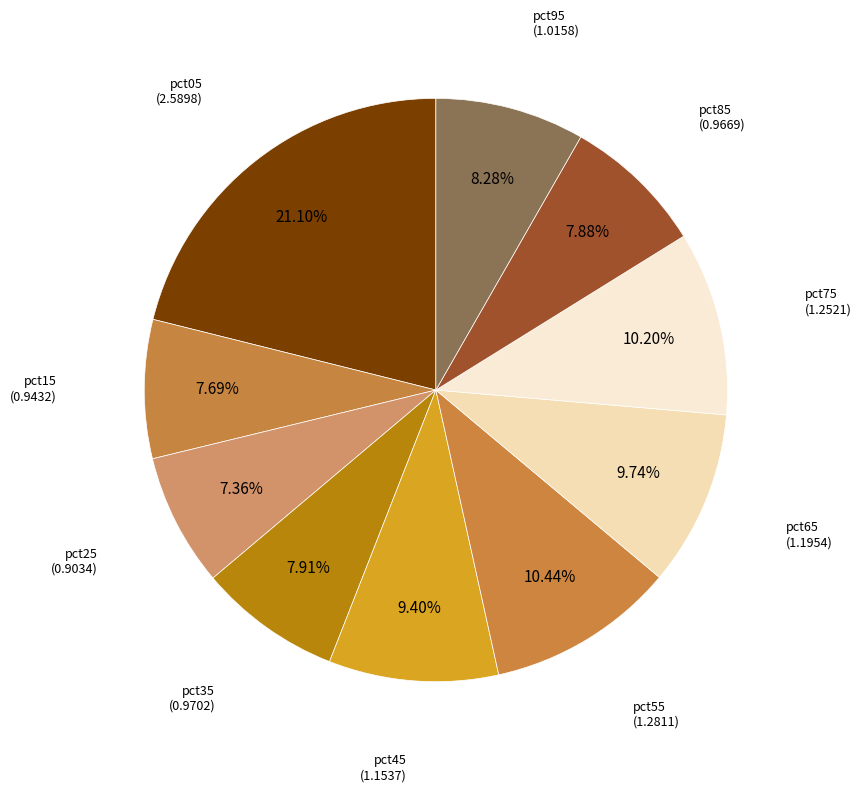

Do pct25 and pct95 together represent more than half of the pie?

No